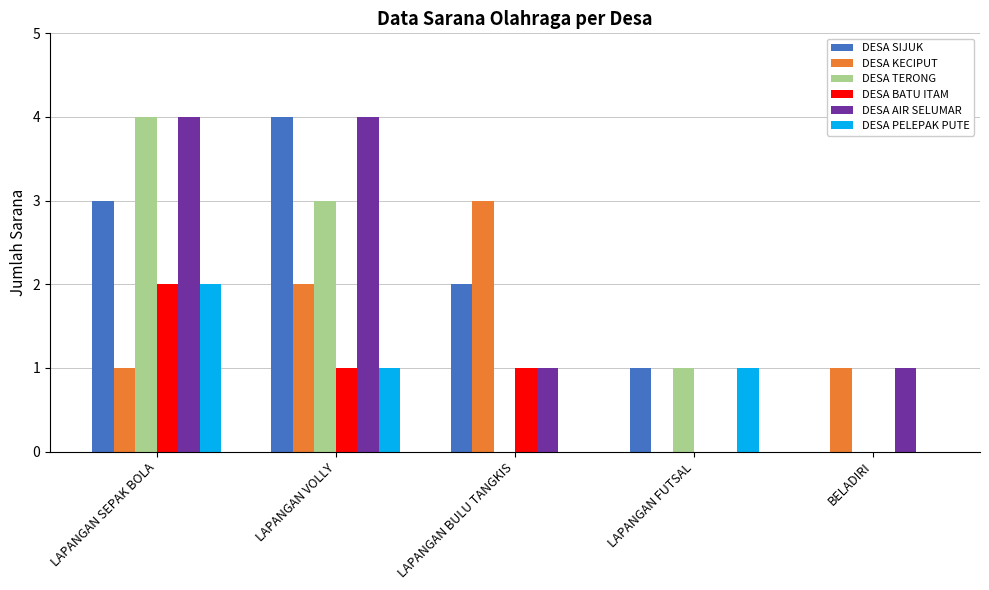

At which category is the sum across all series the highest?

LAPANGAN SEPAK BOLA